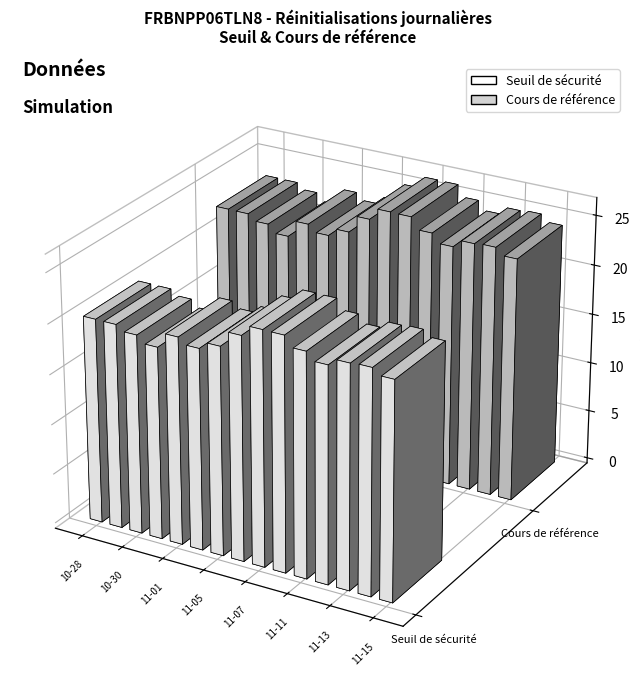

What are all the series names shown in the legend?

Seuil de sécurité, Cours de référence